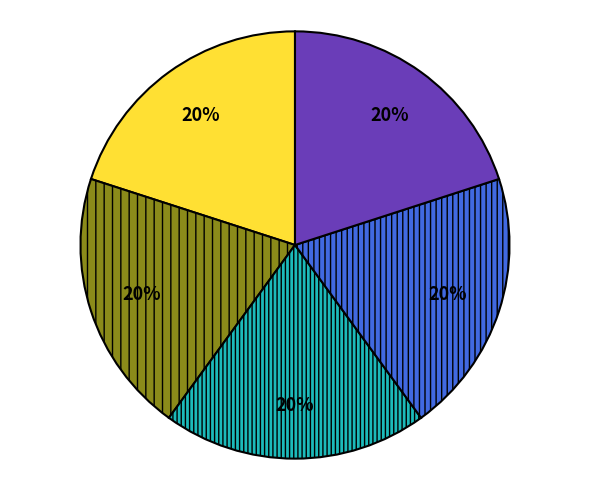

Does any single category account for the majority?

No